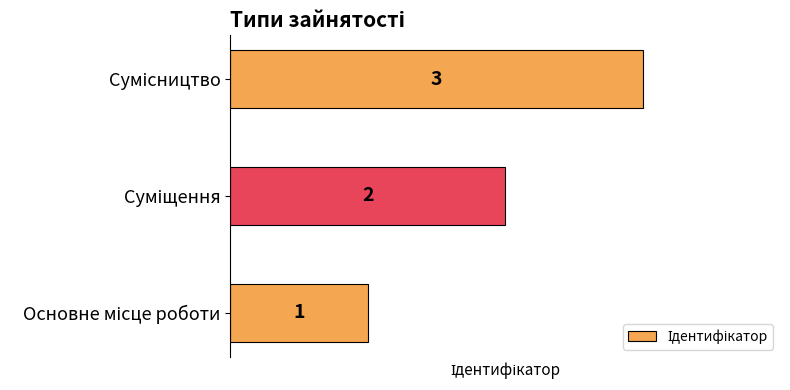

How many values are between 1 and 3?

3